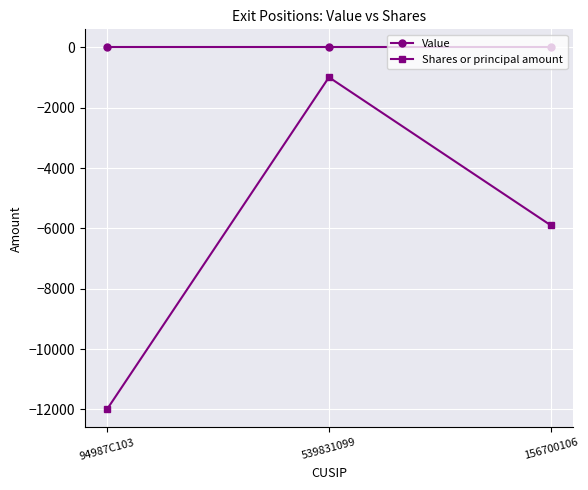

True or false: Value has a value of 0 at 94987C103.

True